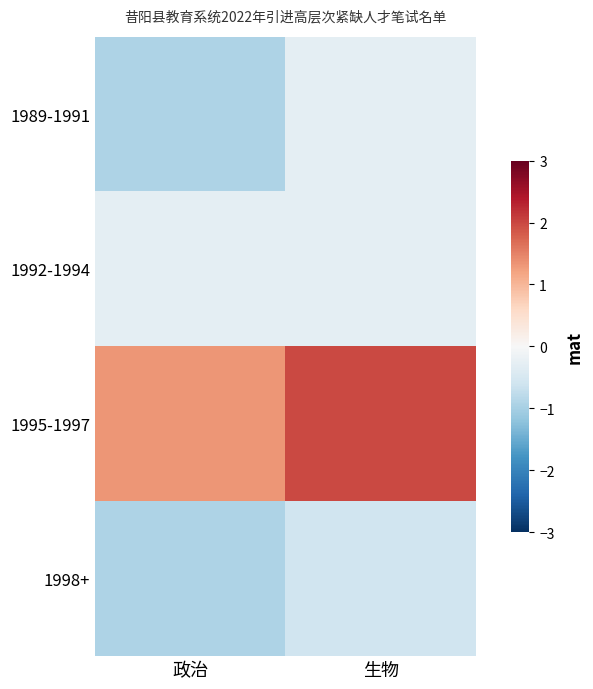

What is the spread (max minus min) of values at 政治?

2.3